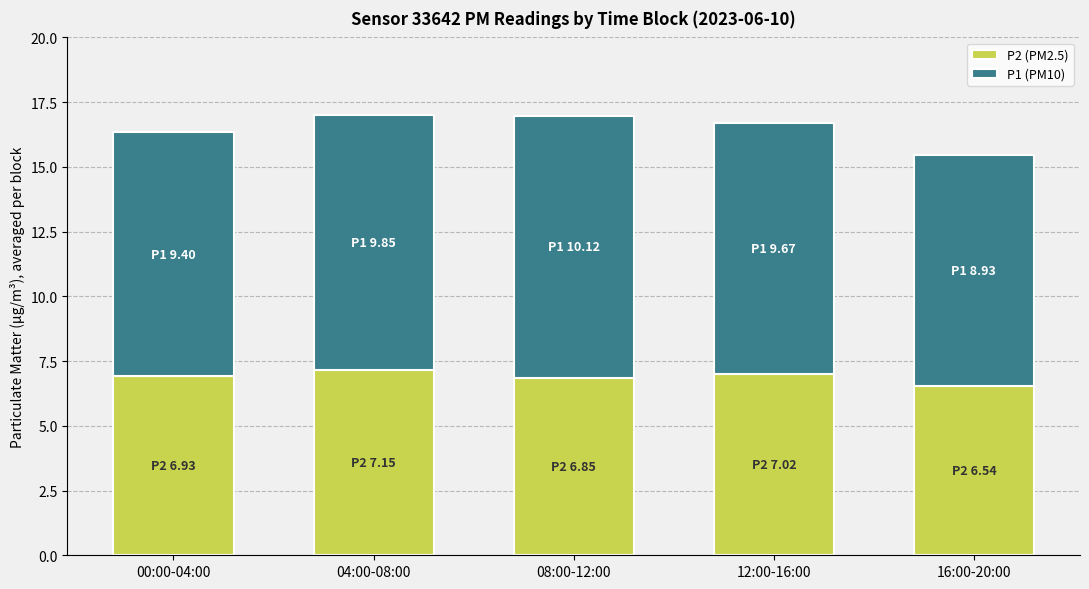

What is the total value across all series at 16:00-20:00?

15.5